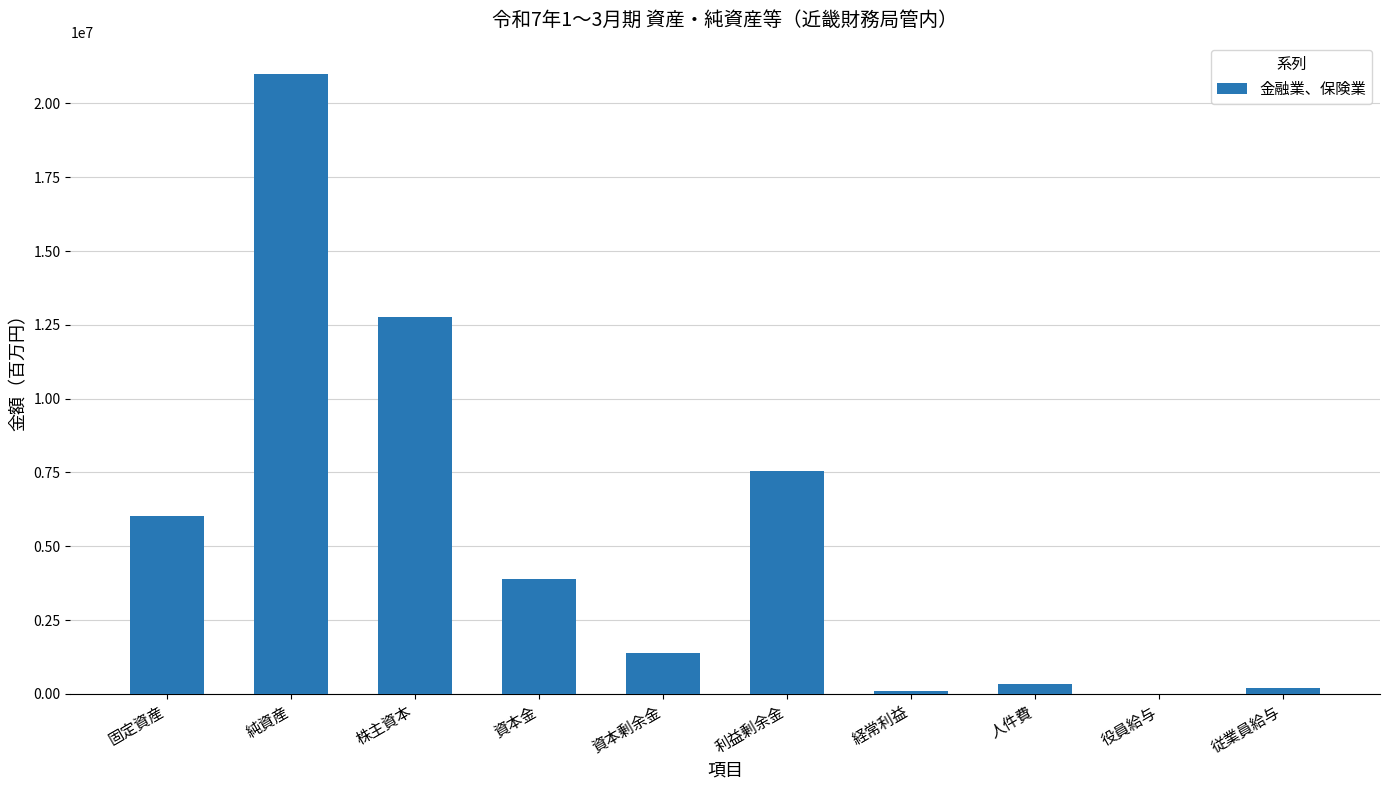

What is the sum of all values?

53210843